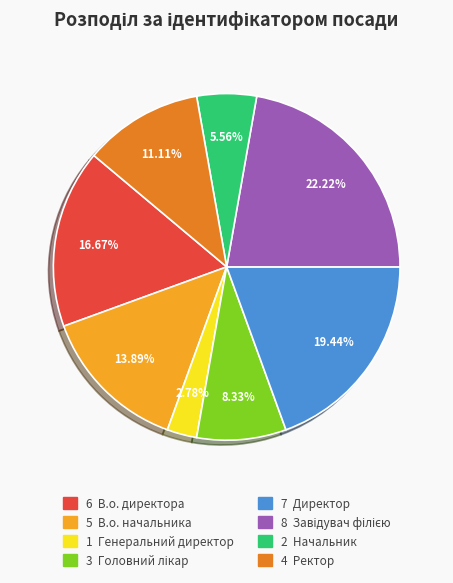

Is there a majority slice in this chart?

No